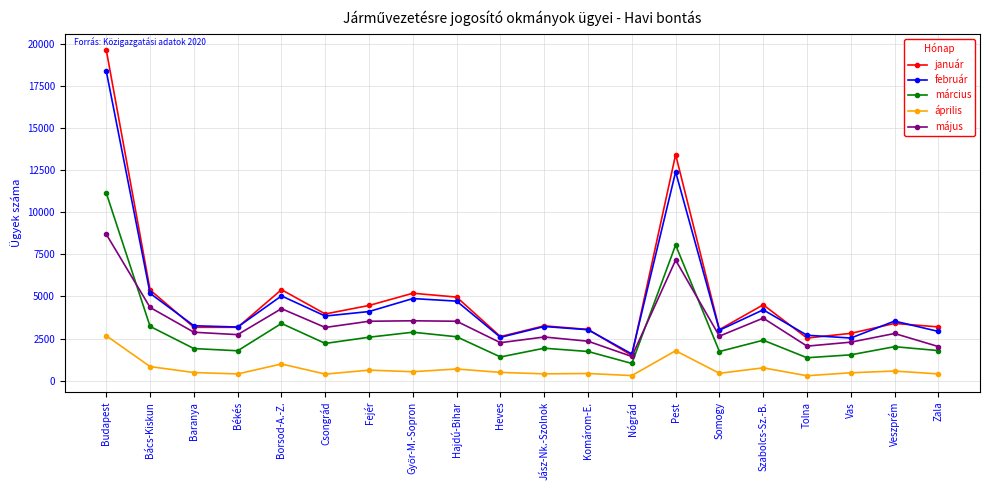

What are all the series names shown in the legend?

január, február, március, április, május